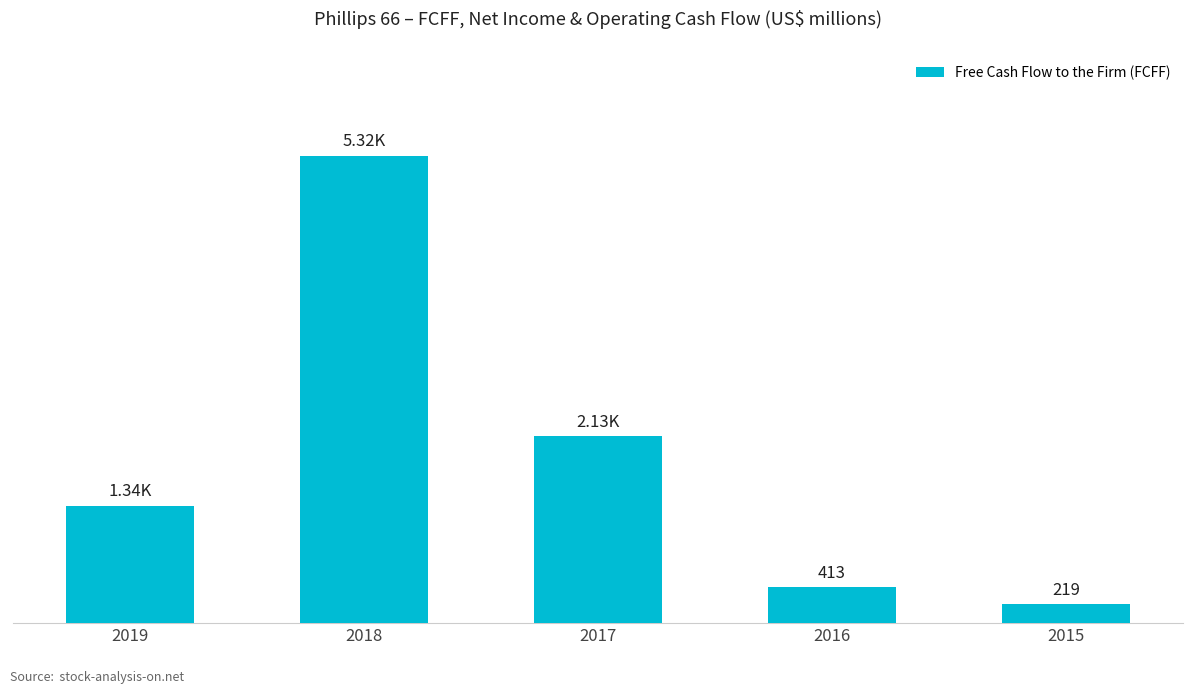

Are the bars horizontal?

No